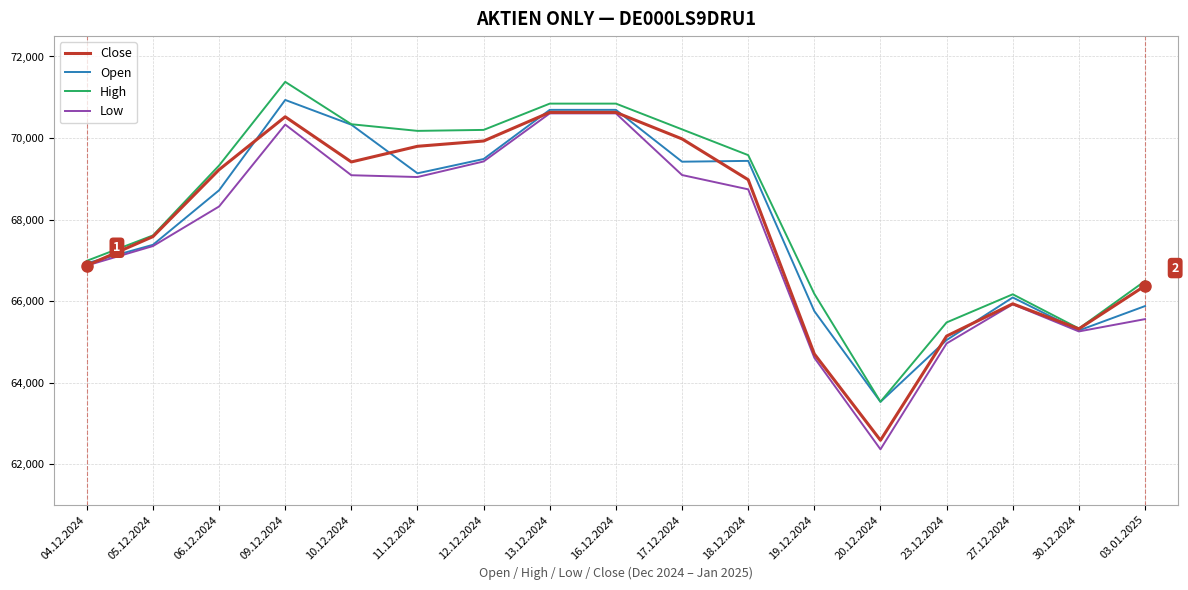

The Open series shows 38971 at 04.12.2024. True or false?

False